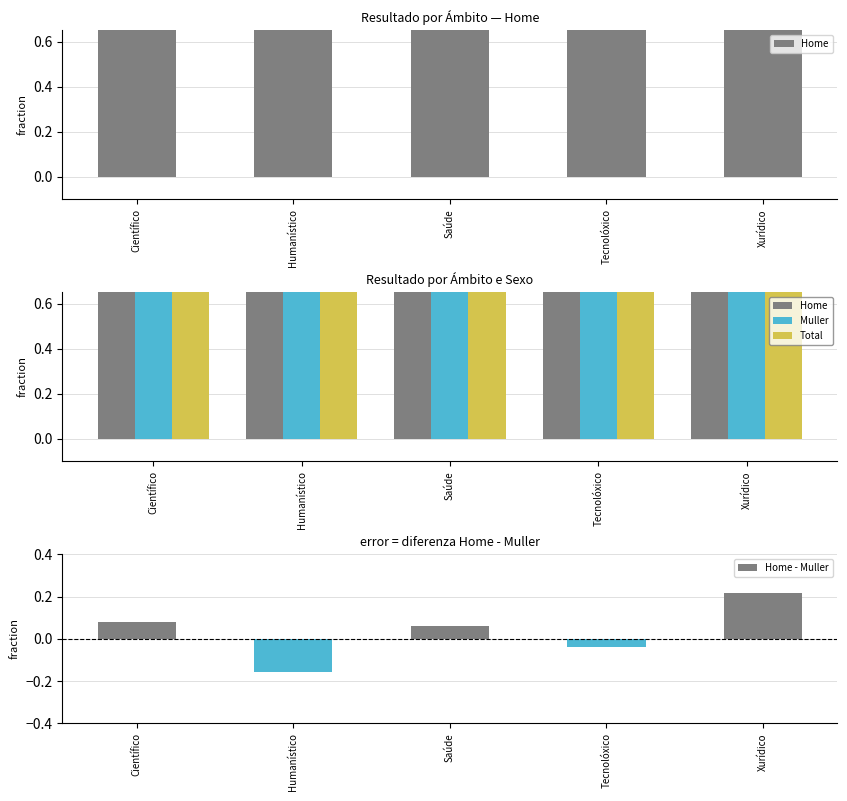

True or false: Home has a value of 3.8 at Saúde.

True